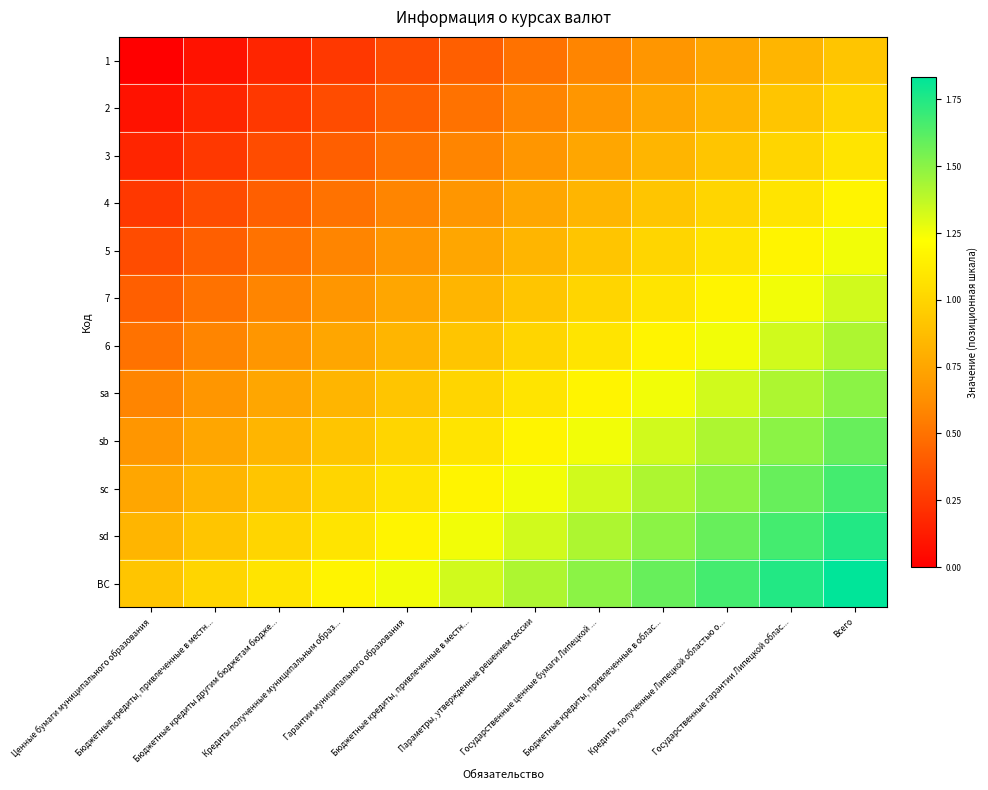

Which series has the largest total across all categories?

ВС